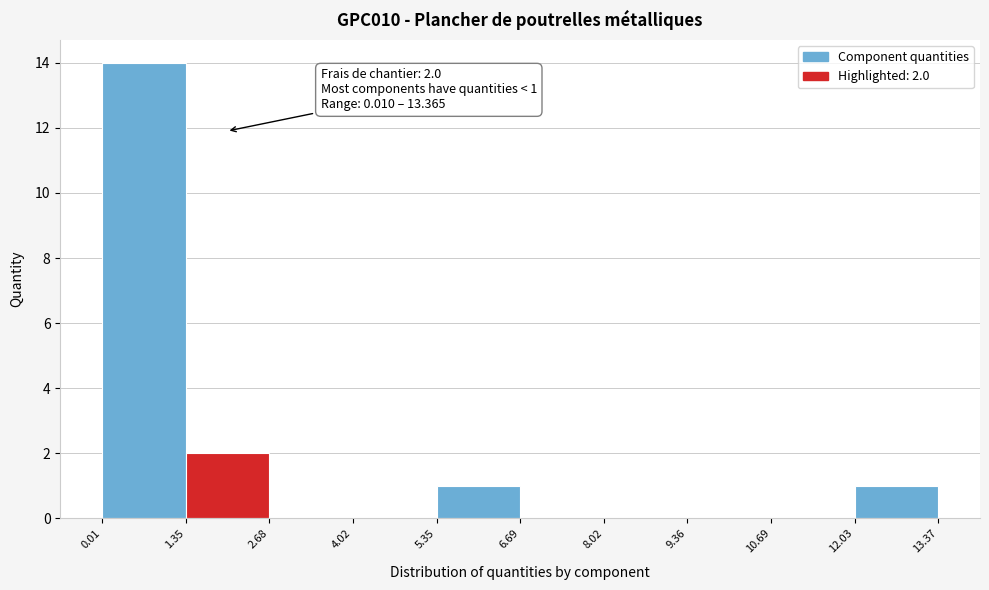

Over which range of the x-axis is the bar tallest?

0.01 to 1.35